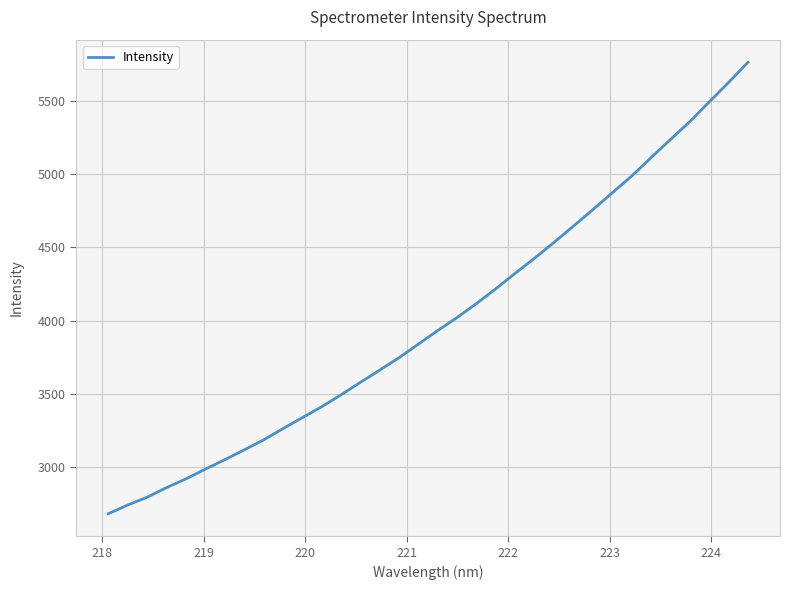

What is the difference between the maximum and minimum values?

3079.3